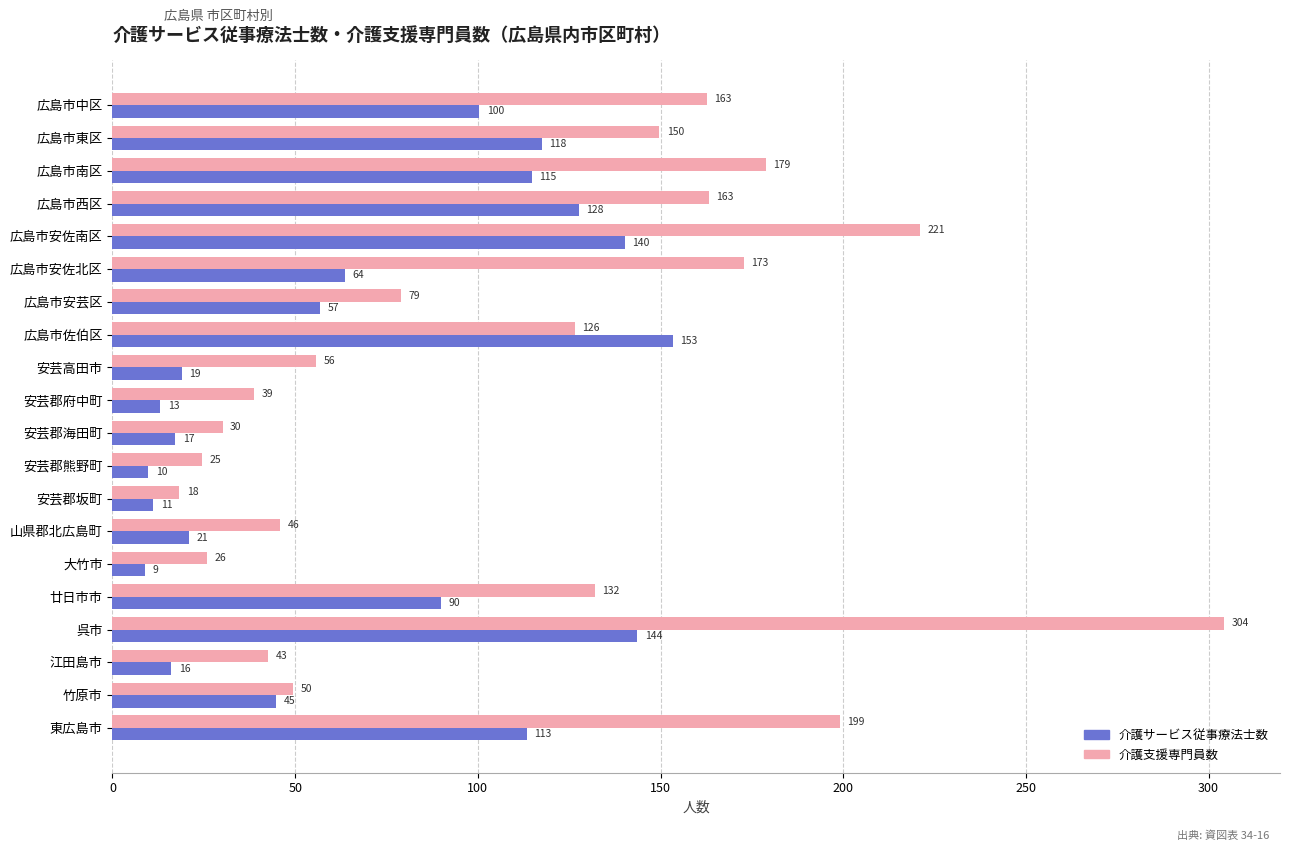

List the series in order of their overall mean, highest first.

介護支援専門員数, 介護サービス従事療法士数